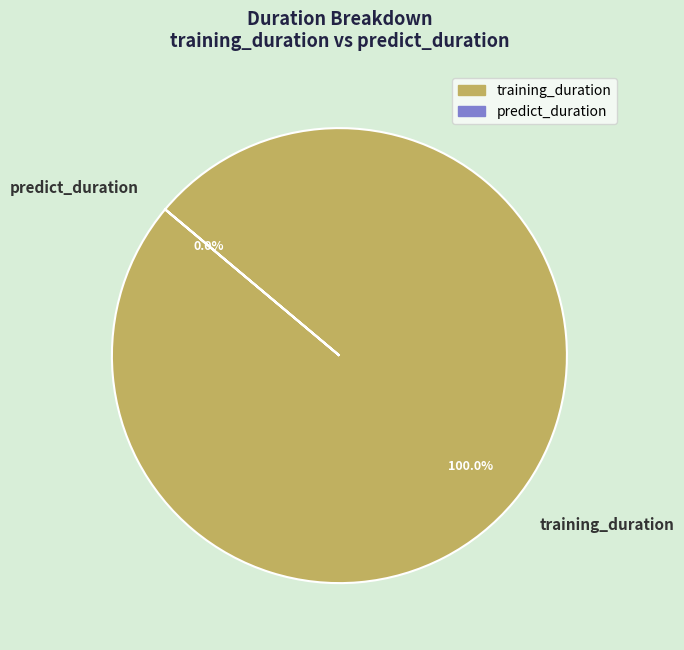

Which category has the biggest portion of the pie?

training_duration